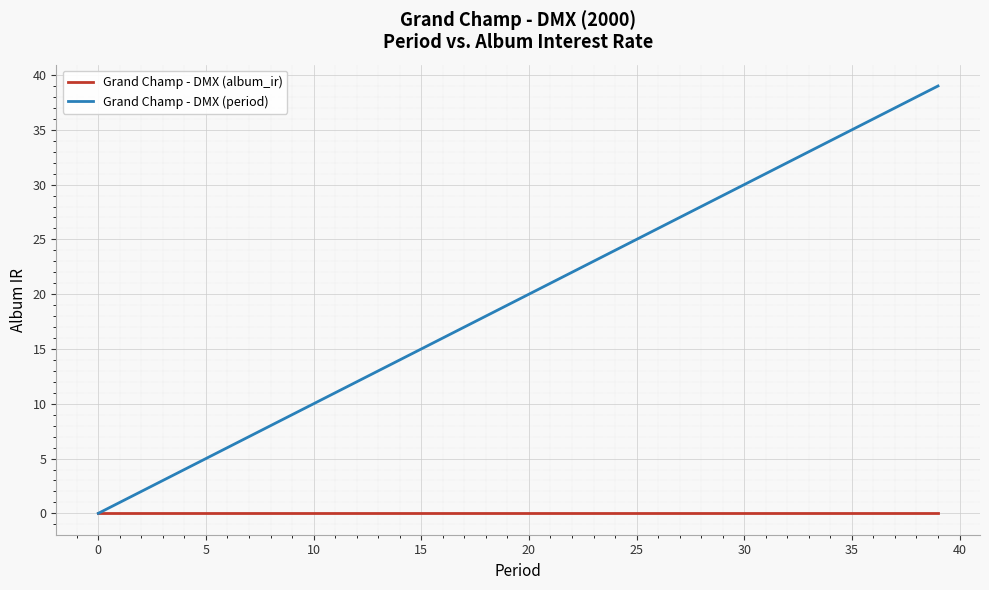

Which series has the largest range (max minus min)?

Grand Champ - DMX (period)